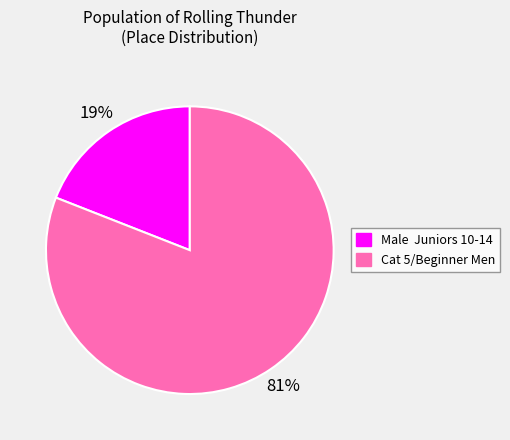

Which slice is the largest?

Cat 5/Beginner Men